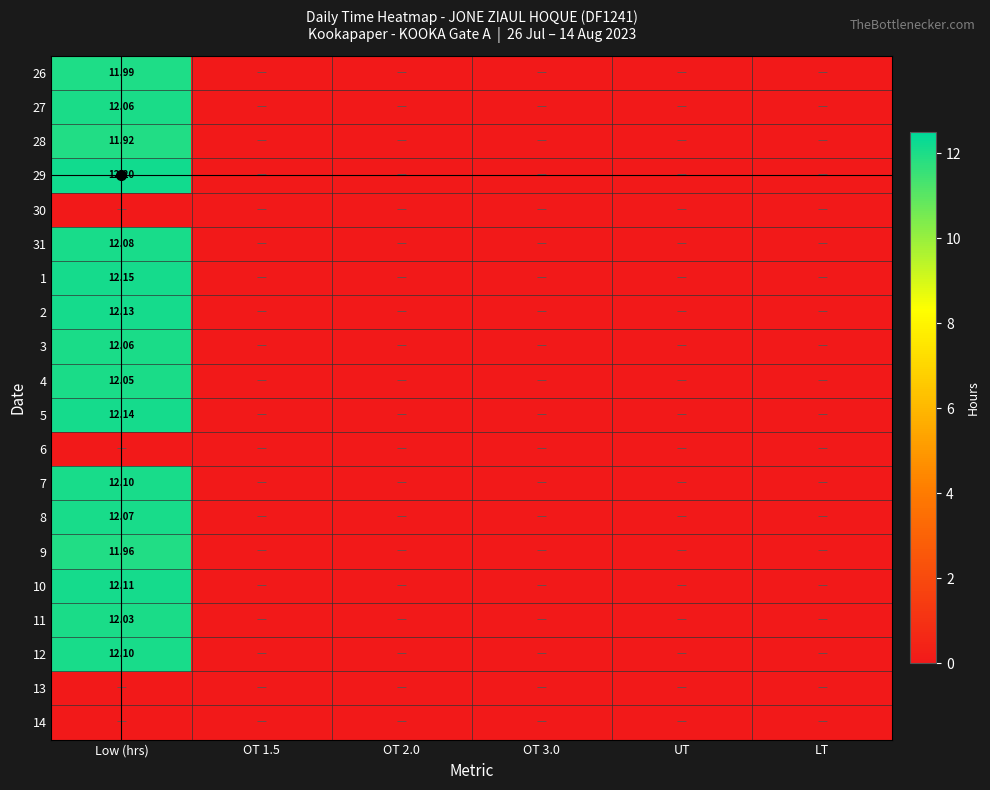

At which category does the chart reach its minimum across all series?

OT 1.5